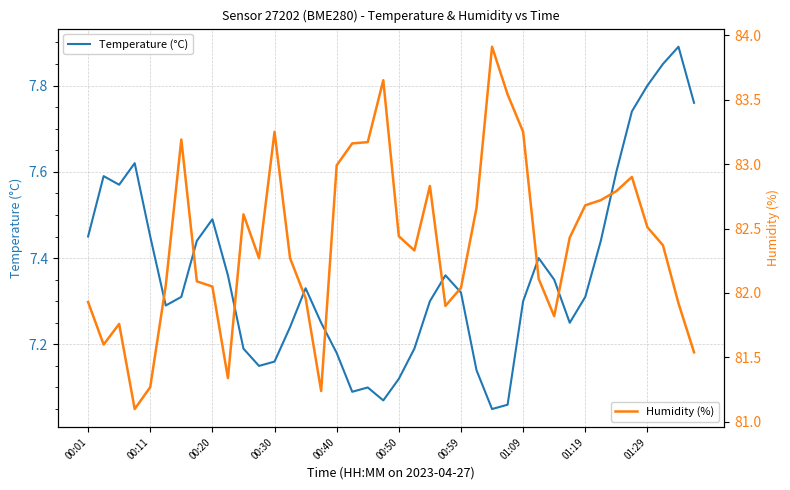

What is the greatest value displayed?

83.9